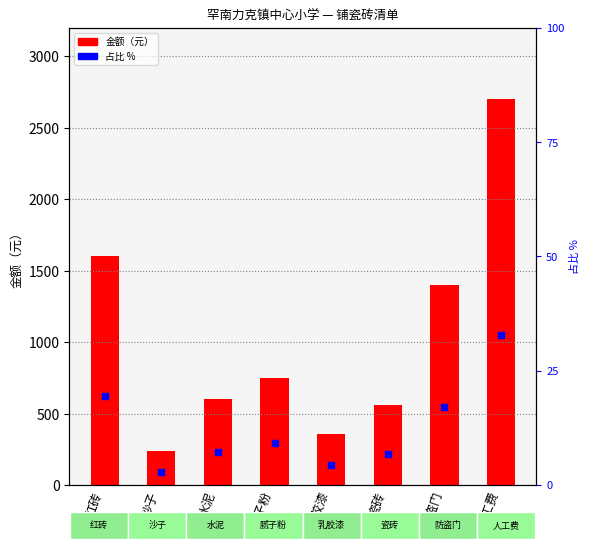

Which series contains the highest Y value?

金额（元）